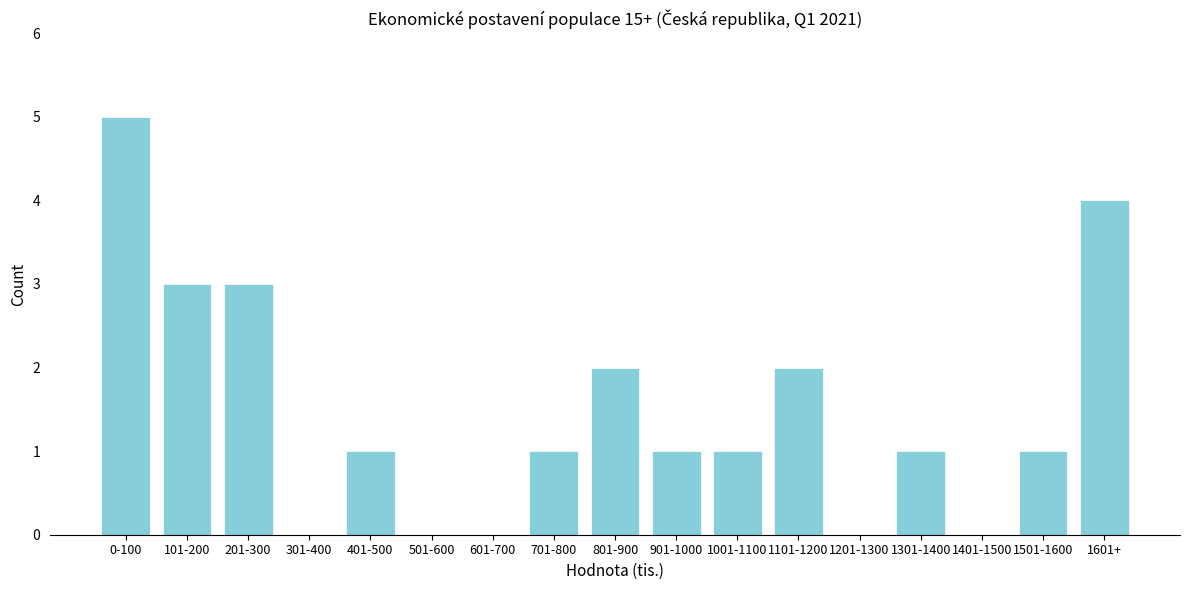

Reading left to right, extract all data points from this chart.

0-100=5	101-200=3	201-300=3	301-400=0	401-500=1	501-600=0	601-700=0	701-800=1	801-900=2	901-1000=1	1001-1100=1	1101-1200=2	1201-1300=0	1301-1400=1	1401-1500=0	1501-1600=1	1601+=4